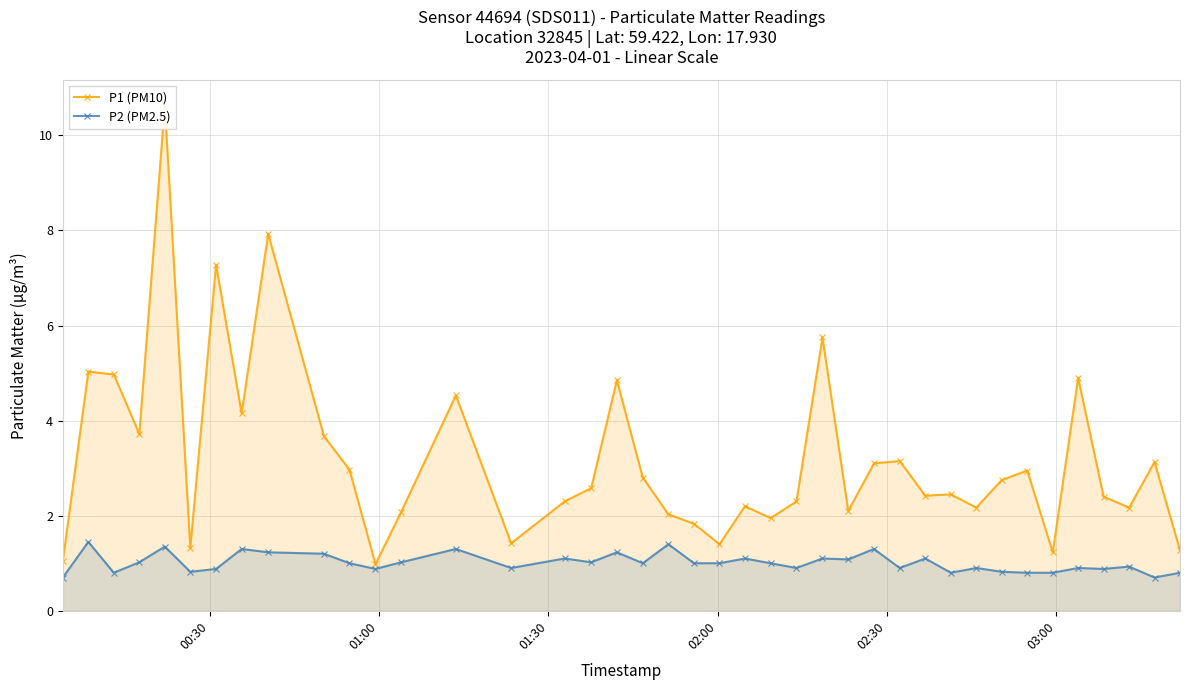

What is the value of the P2 (PM2.5) point at the 25th from the left?

0.9